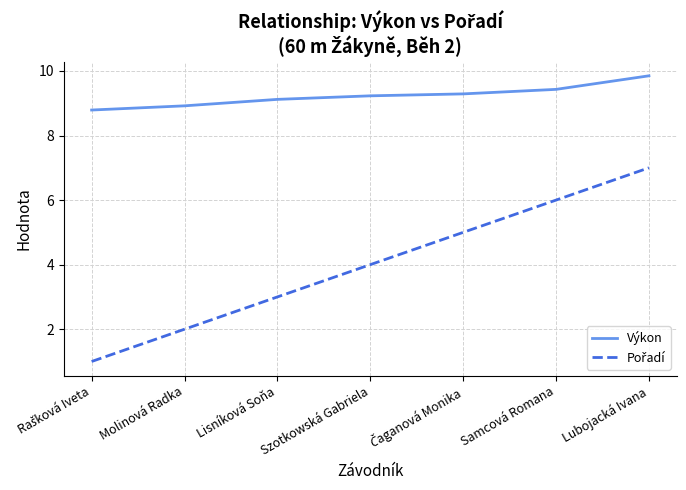

How many series are shown in this chart?

2